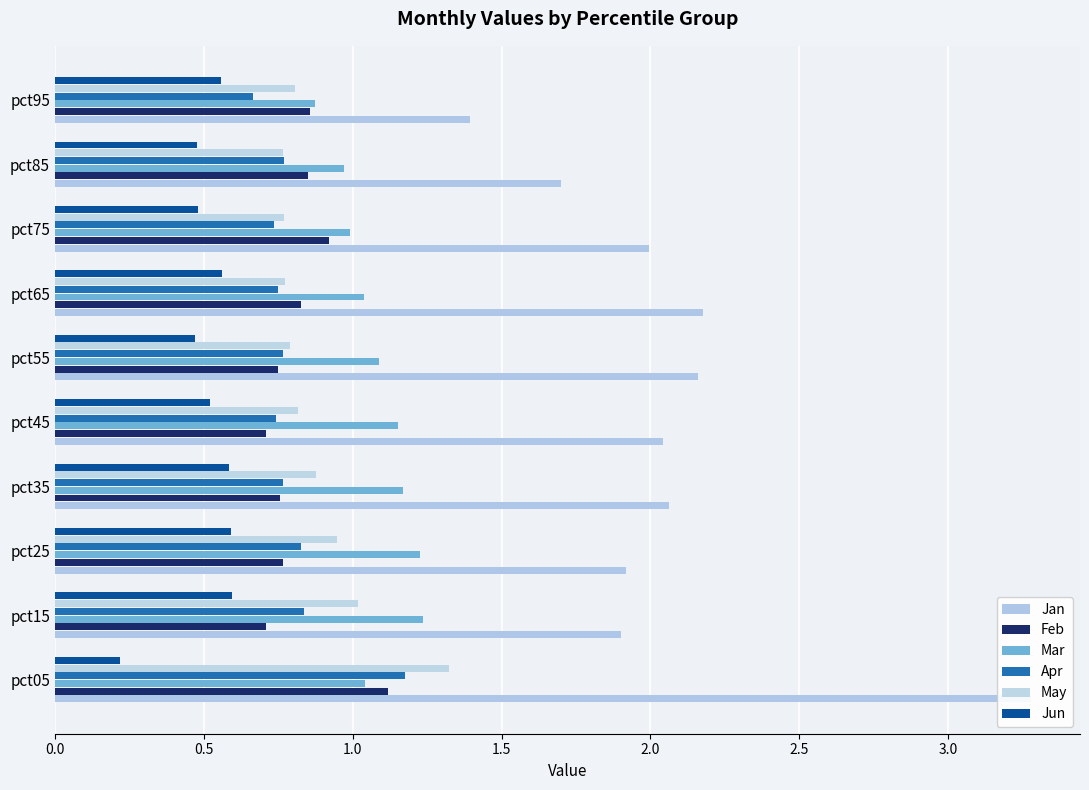

What is the approximate value of Mar at pct45?

1.2